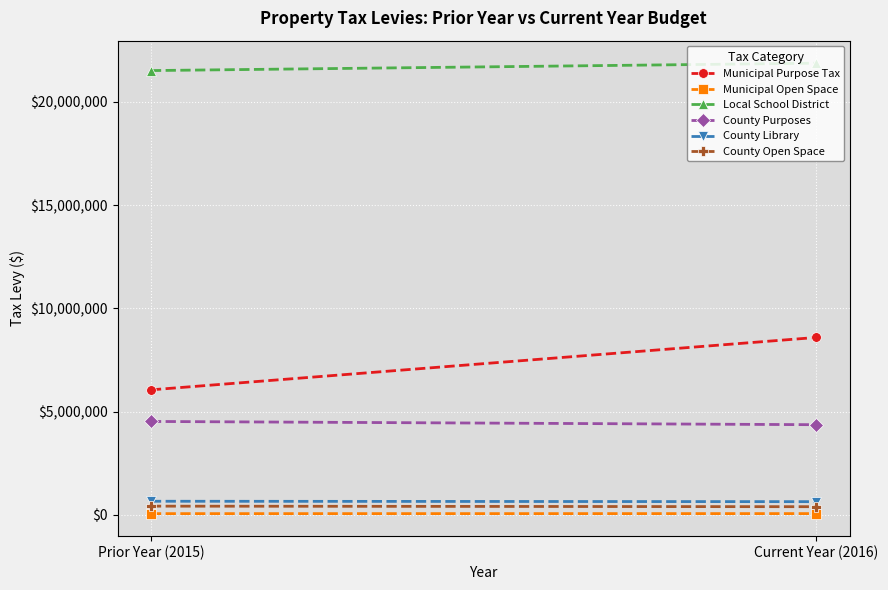

What are all the series names shown in the legend?

Municipal Purpose Tax, Municipal Open Space, Local School District, County Purposes, County Library, County Open Space